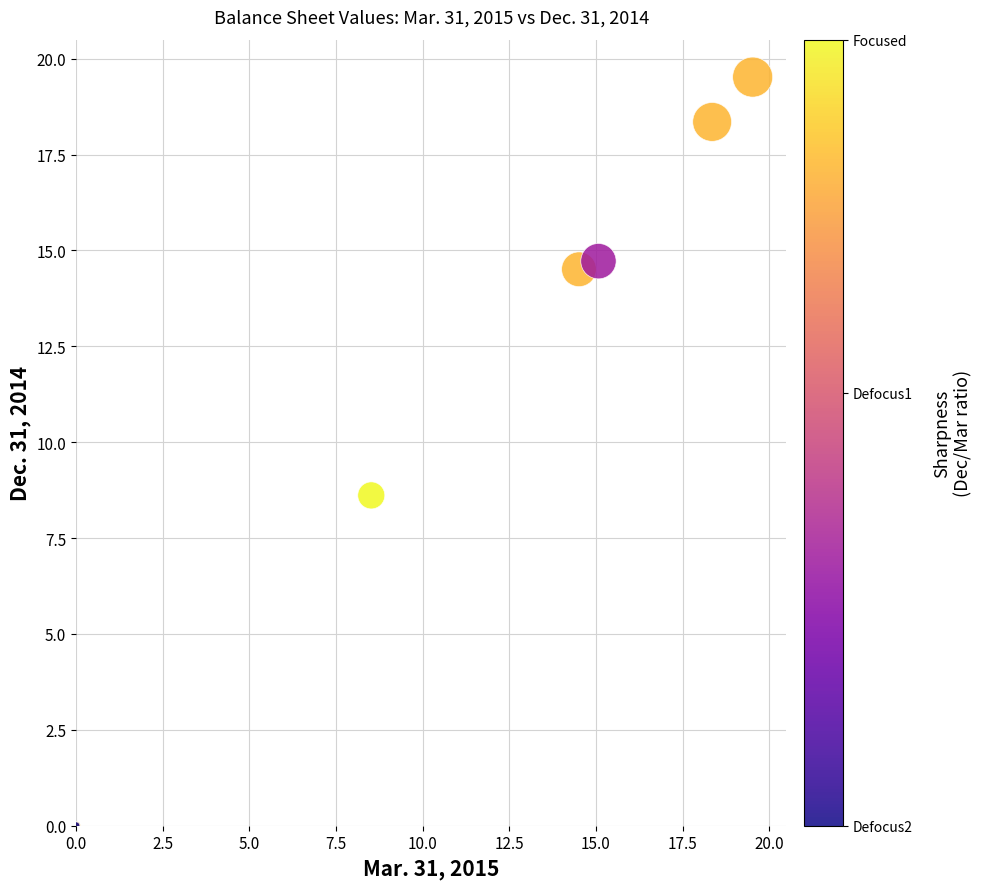

What Y value in the scatter plot is closest to 9?

8.6